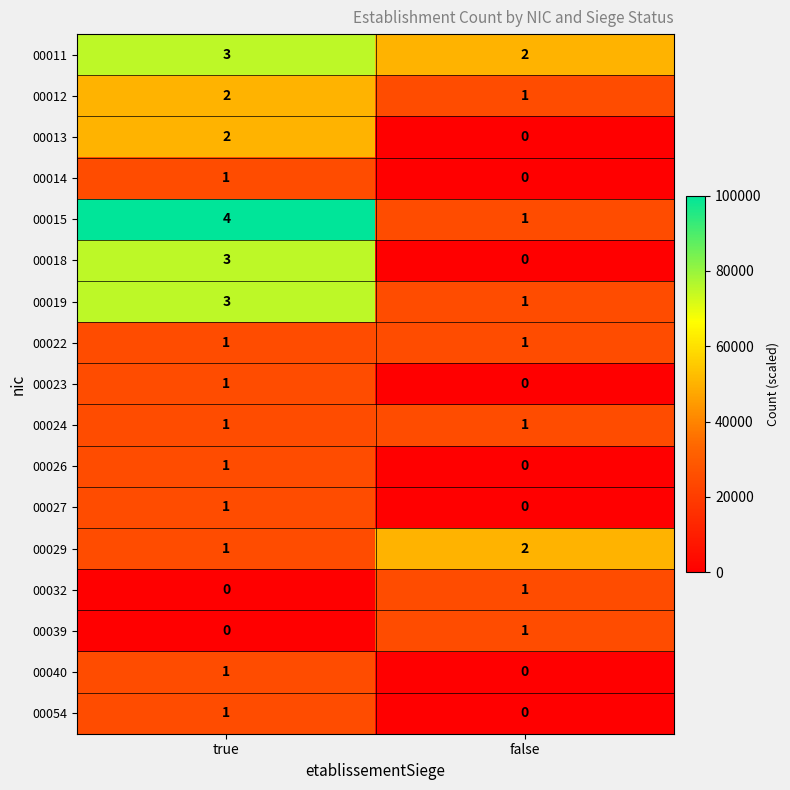

What is the maximum value shown in the chart?

4